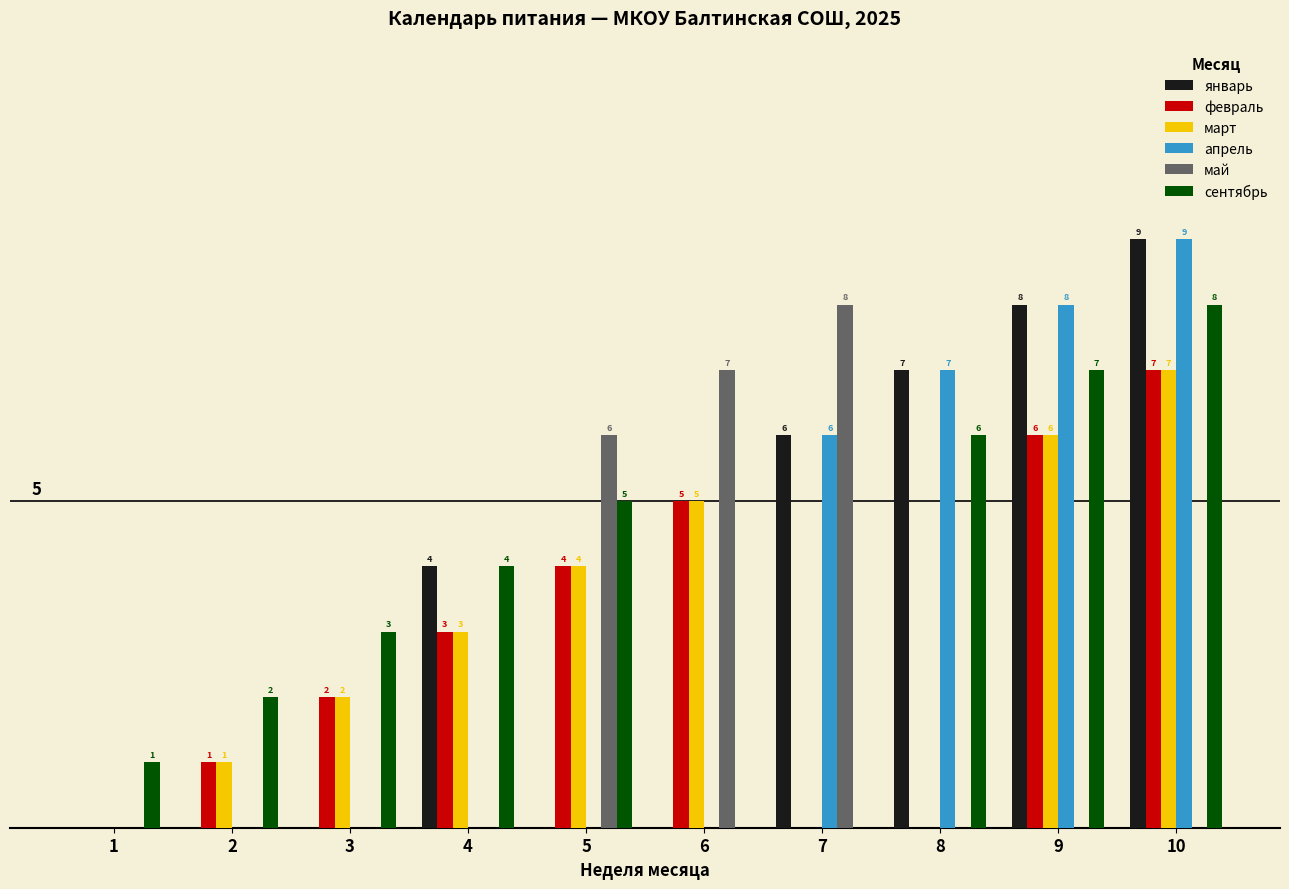

What are all the series names shown in the legend?

январь, февраль, март, апрель, май, сентябрь